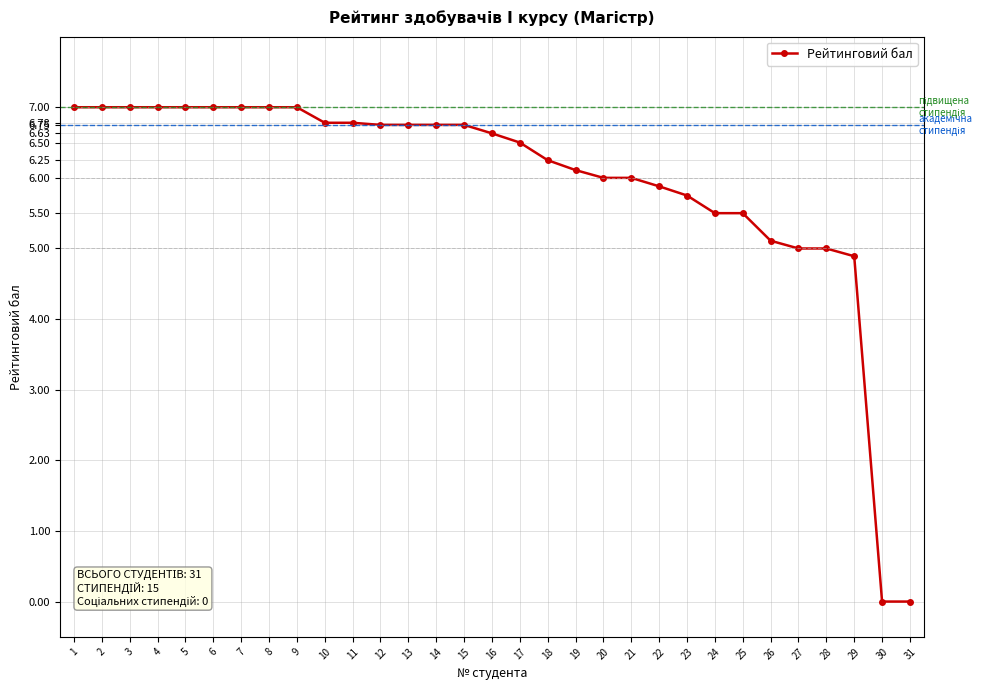

What is the maximum value shown in the chart?

7.0